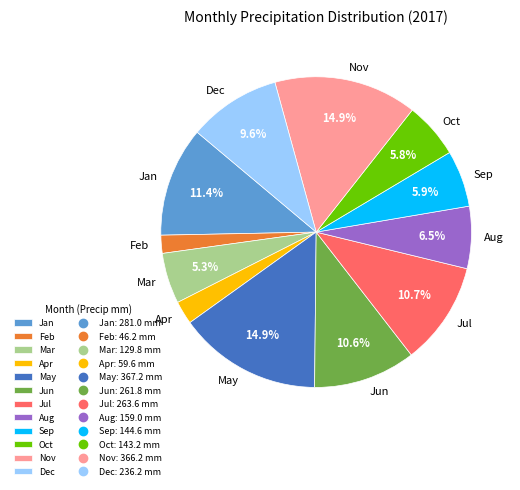

The Mar slice represents 1% of the pie. True or false?

False